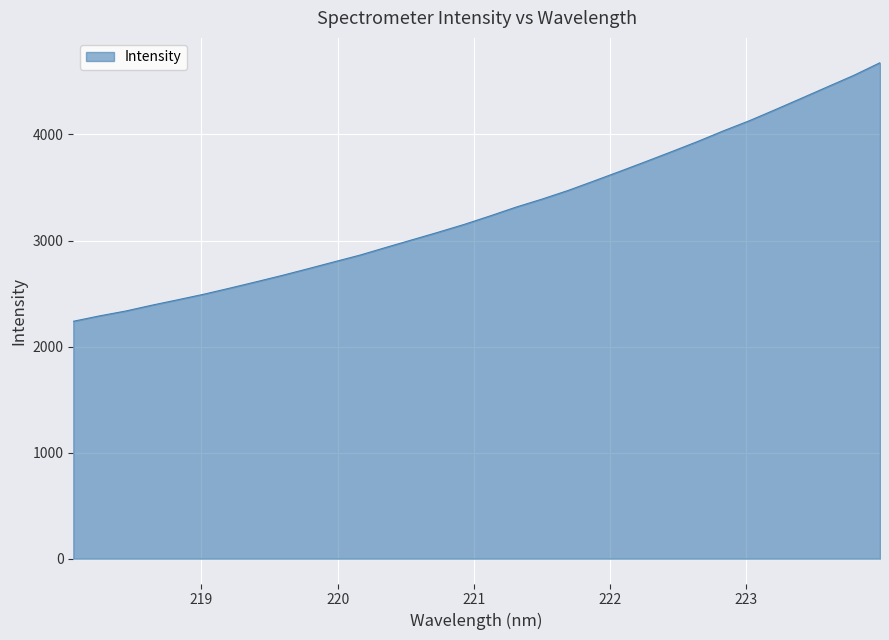

What is the difference between the second highest and second lowest values?

2269.3